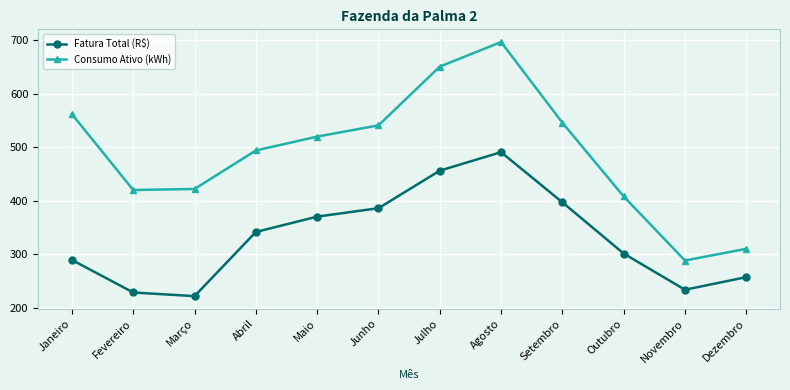

Rank the series at Julho from lowest to highest value.

Fatura Total (R$), Consumo Ativo (kWh)